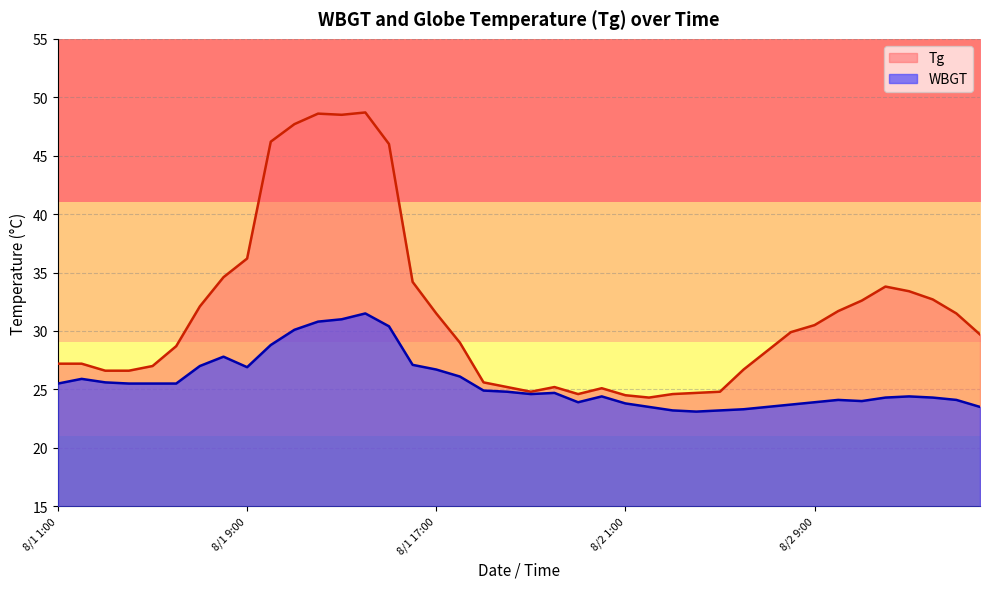

How many categories are shown in the chart?

40